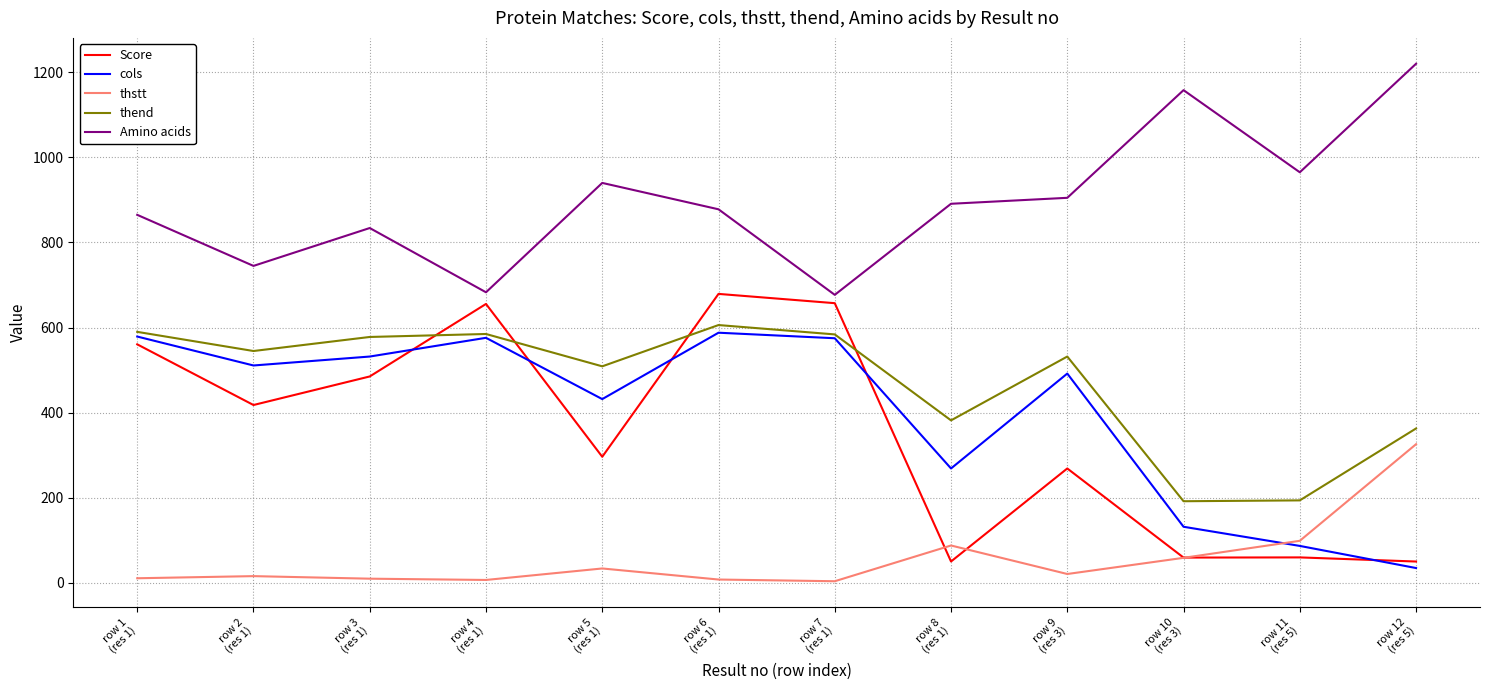

Which series has the largest total across all categories?

Amino acids